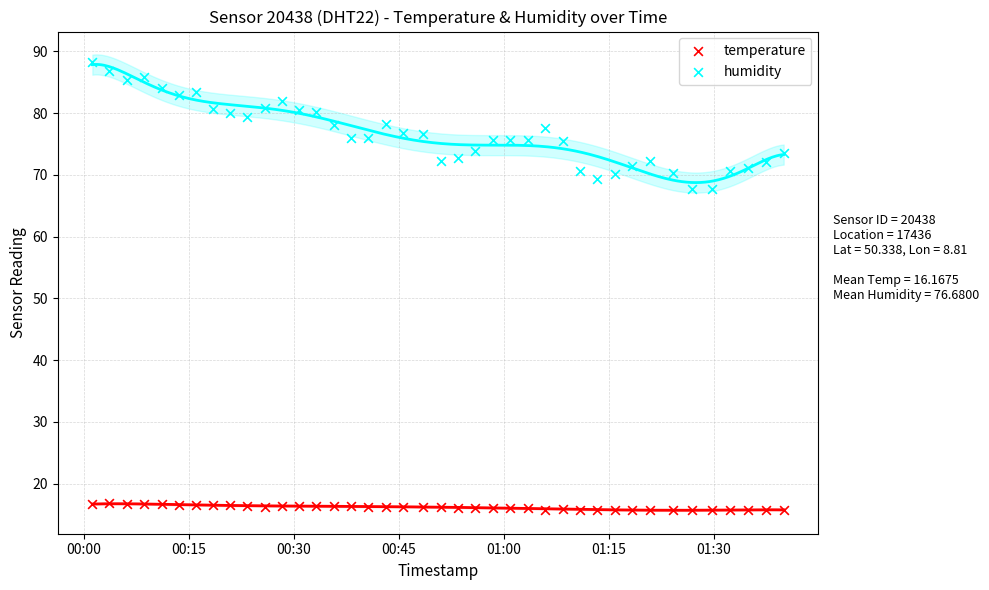

Which series reaches the minimum Y coordinate?

temperature